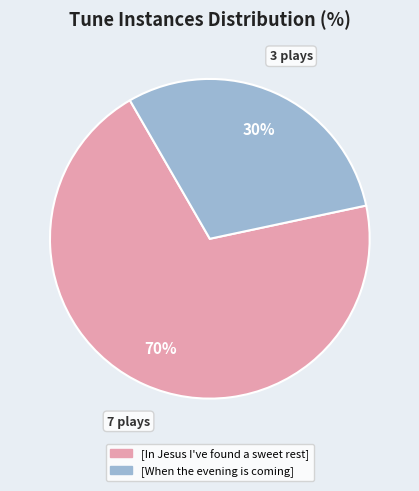

Do [In Jesus I've found a sweet rest] and [When the evening is coming] together represent more than half of the pie?

Yes